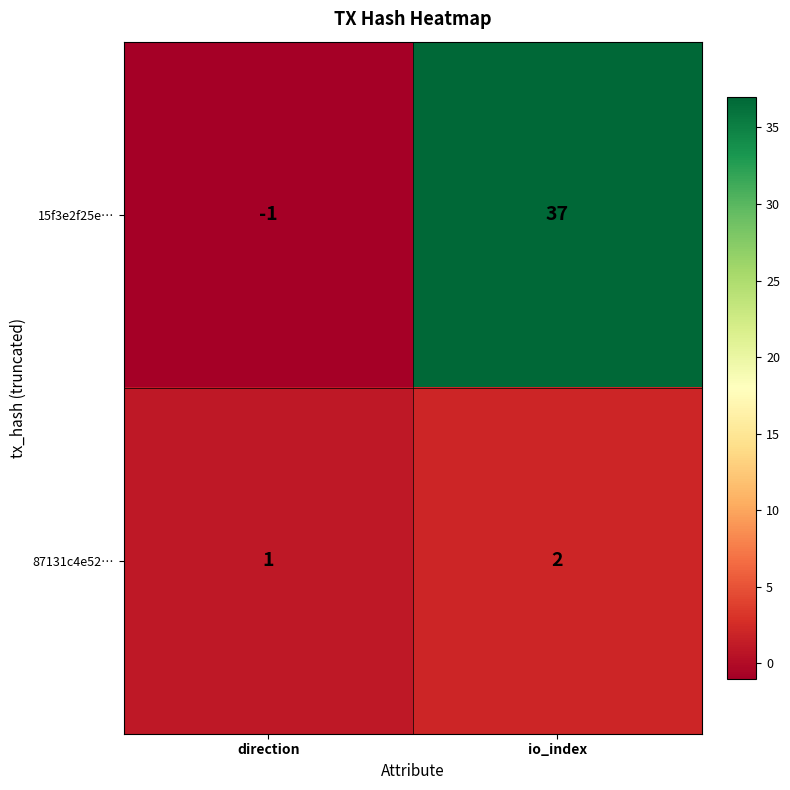

At which label does 15f3e2f25e… reach its peak?

io_index